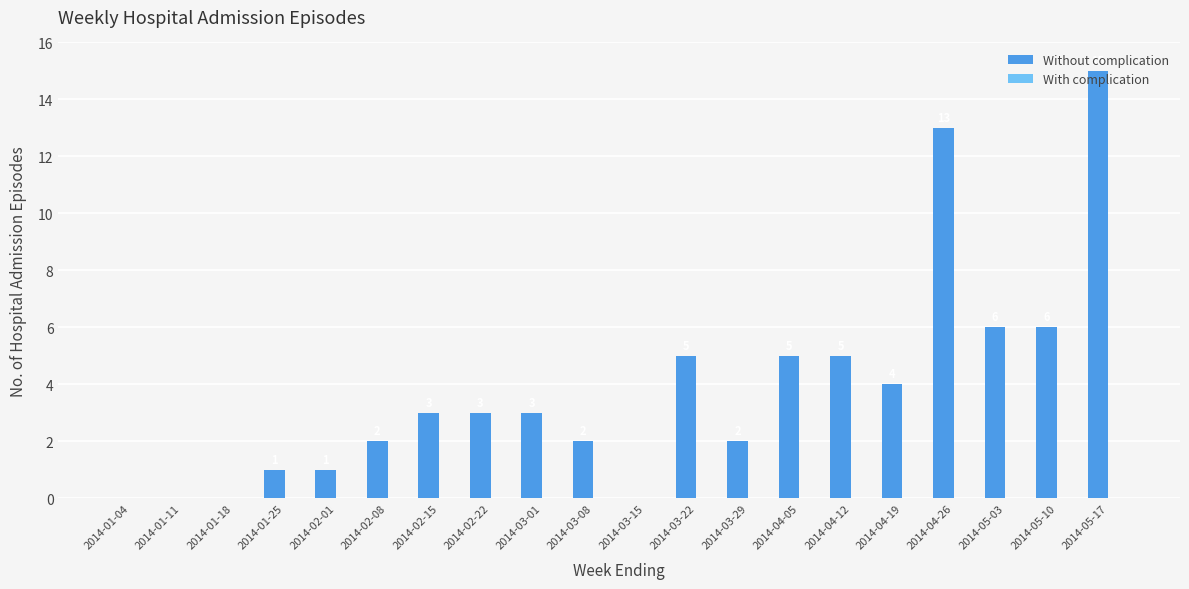

What is the change in value from 2014-03-22 to 2014-03-29?

-3